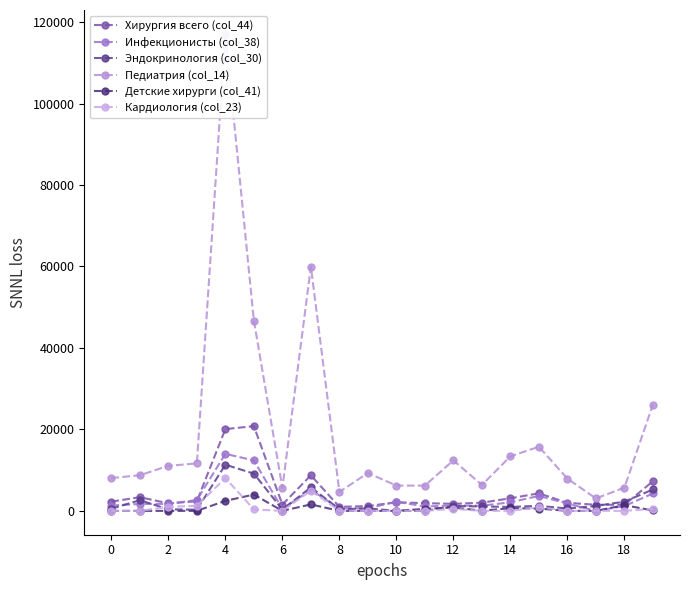

At which category does the chart reach its minimum across all series?

17